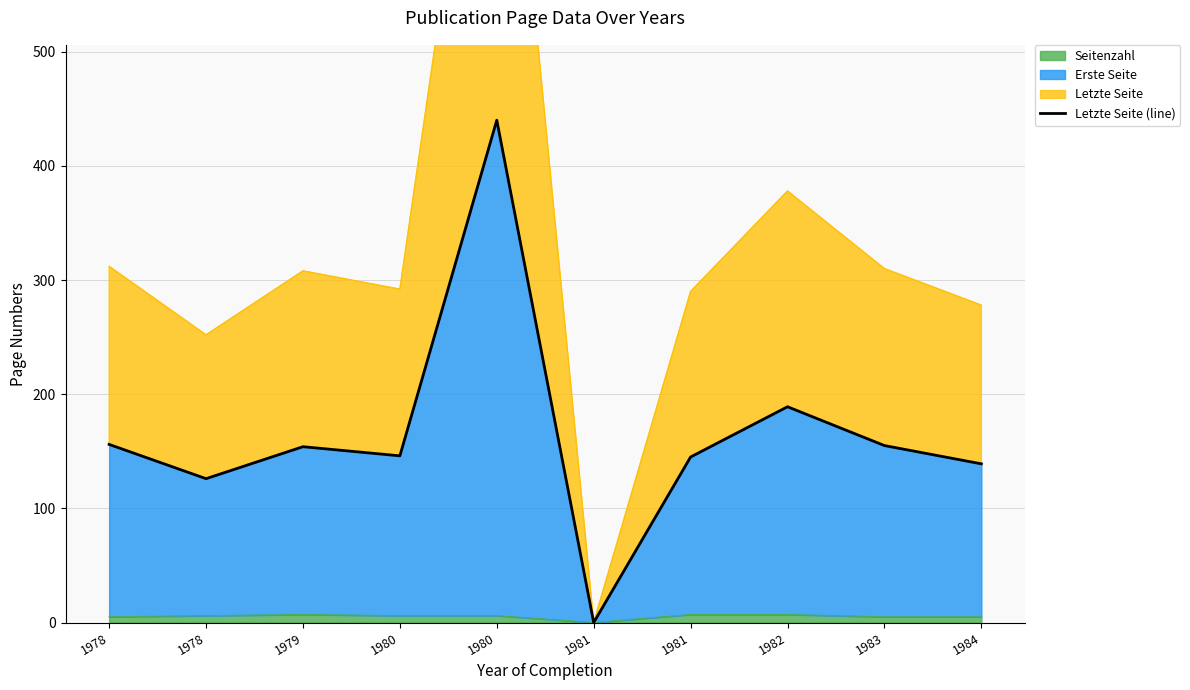

Reading left to right, what are all the values shown in this chart?

1978=156	1978=126	1979=154	1980=146	1980=440	1981=0	1981=145	1982=189	1983=155	1984=139